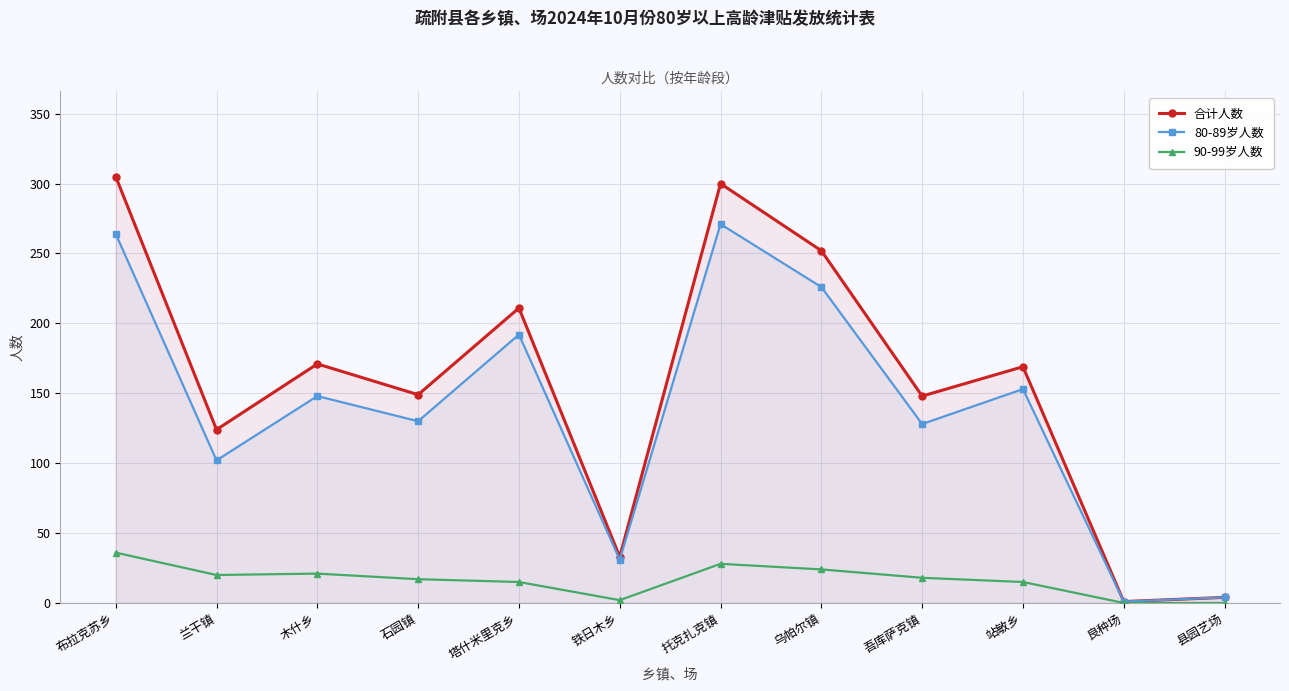

What is the total value across all series at 吾库萨克镇?

294